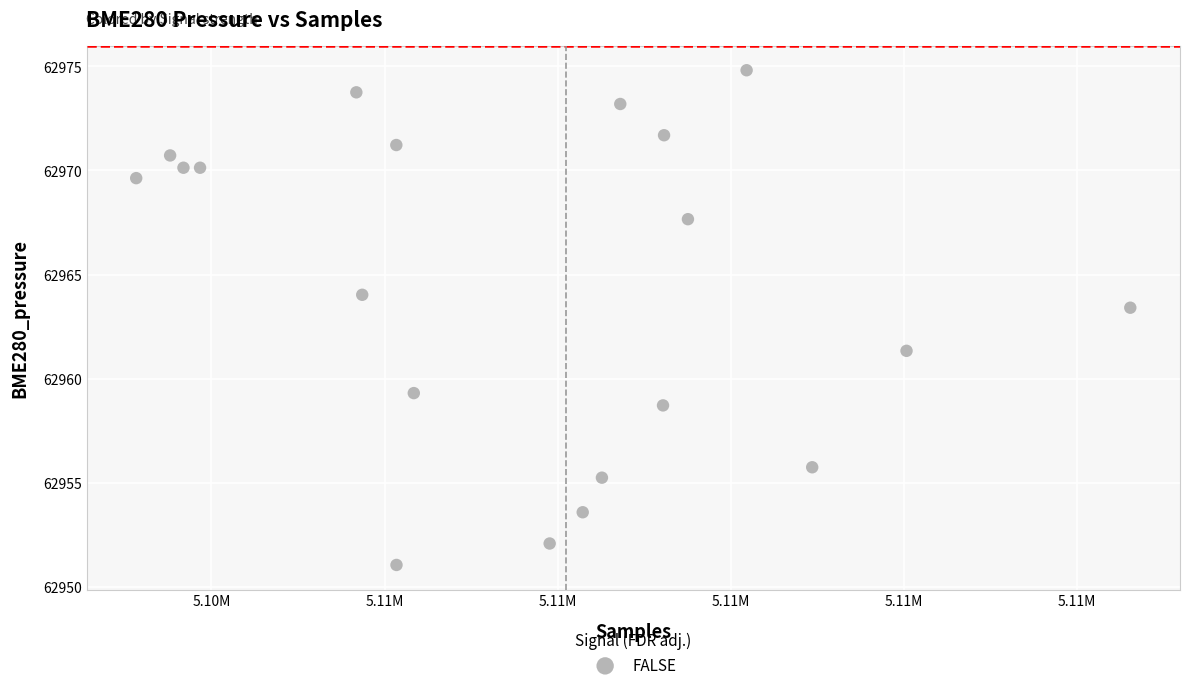

What Y value in the scatter plot is closest to 62962?

62961.3